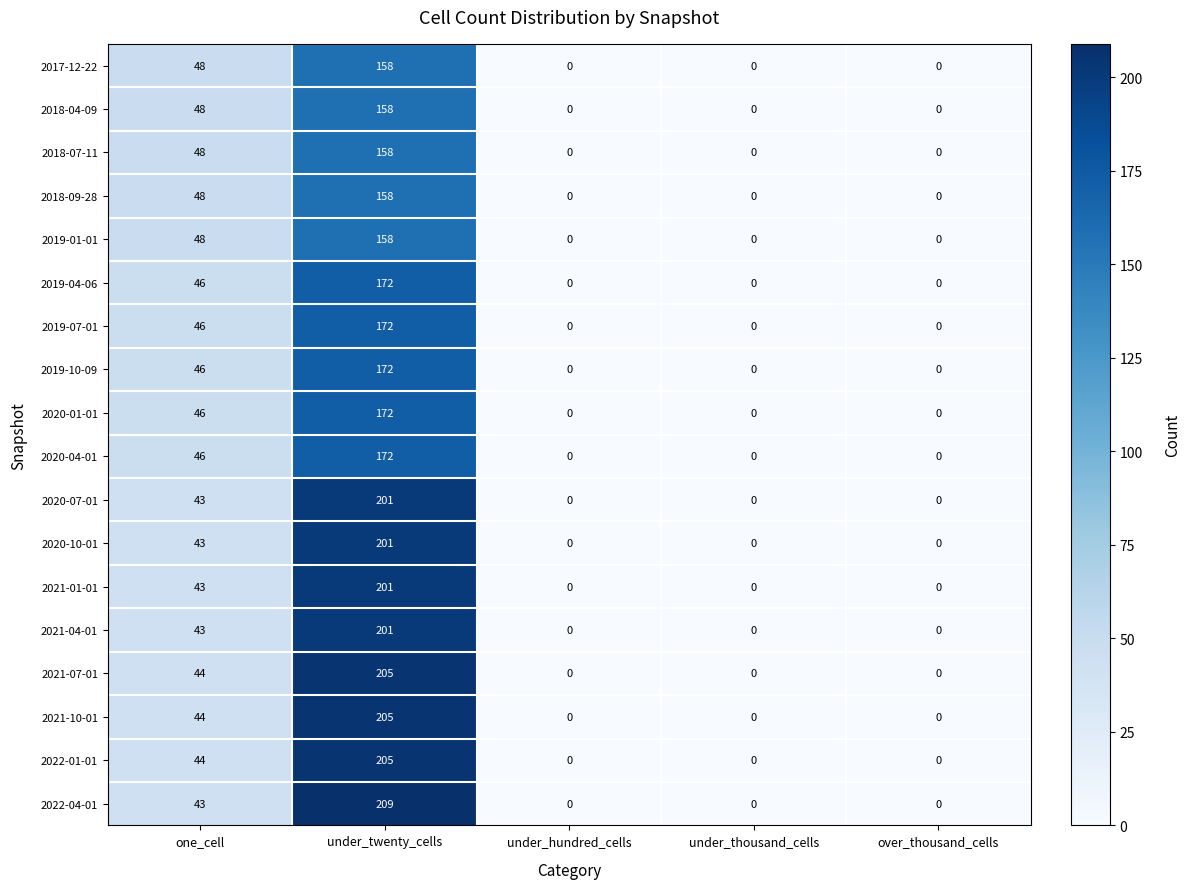

The 2019-07-01 series shows 0 at under_thousand_cells. True or false?

True